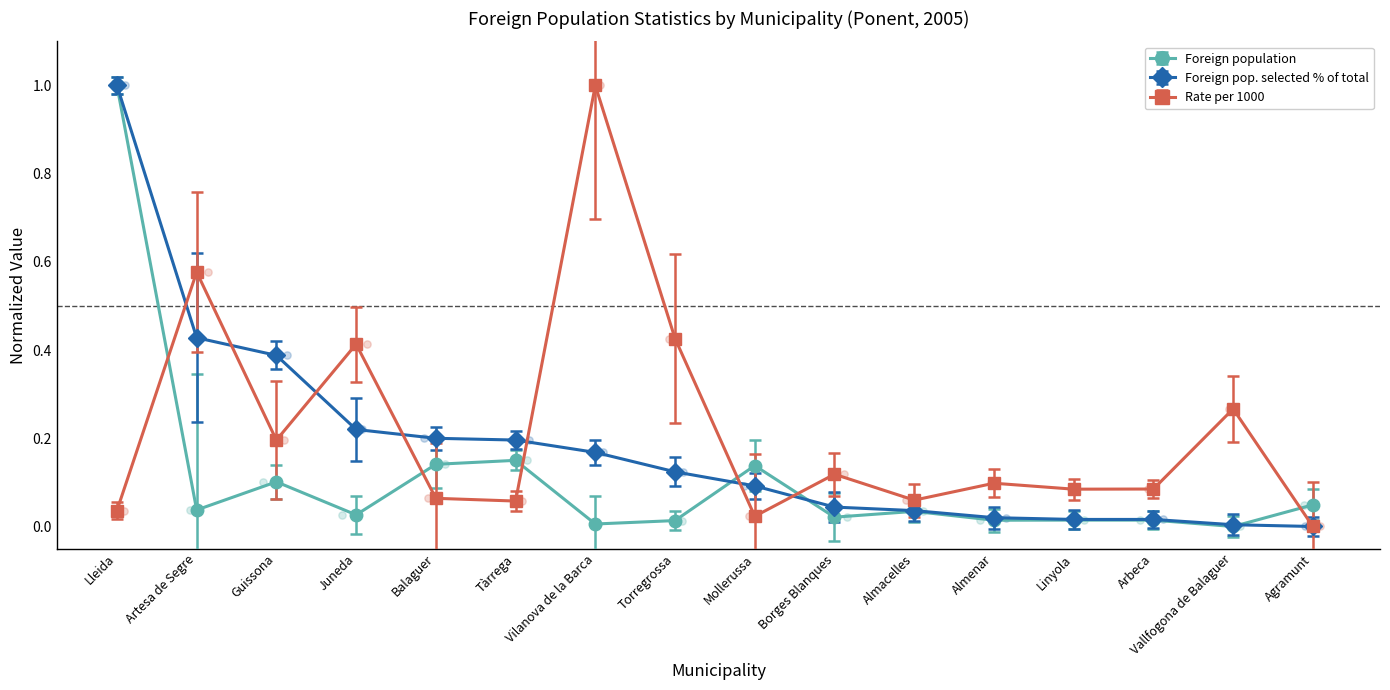

At how many categories does at least one series exceed 0?

16